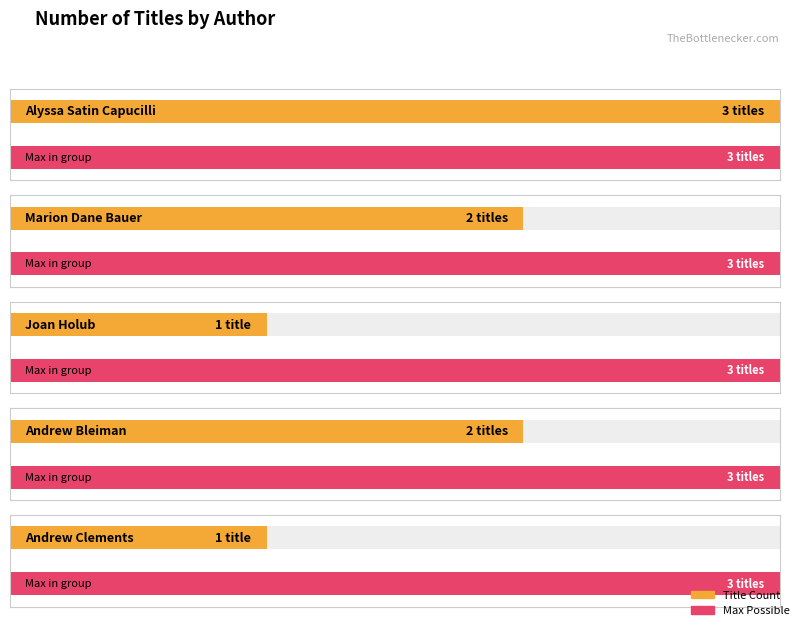

Count the number of values greater than 2.

1